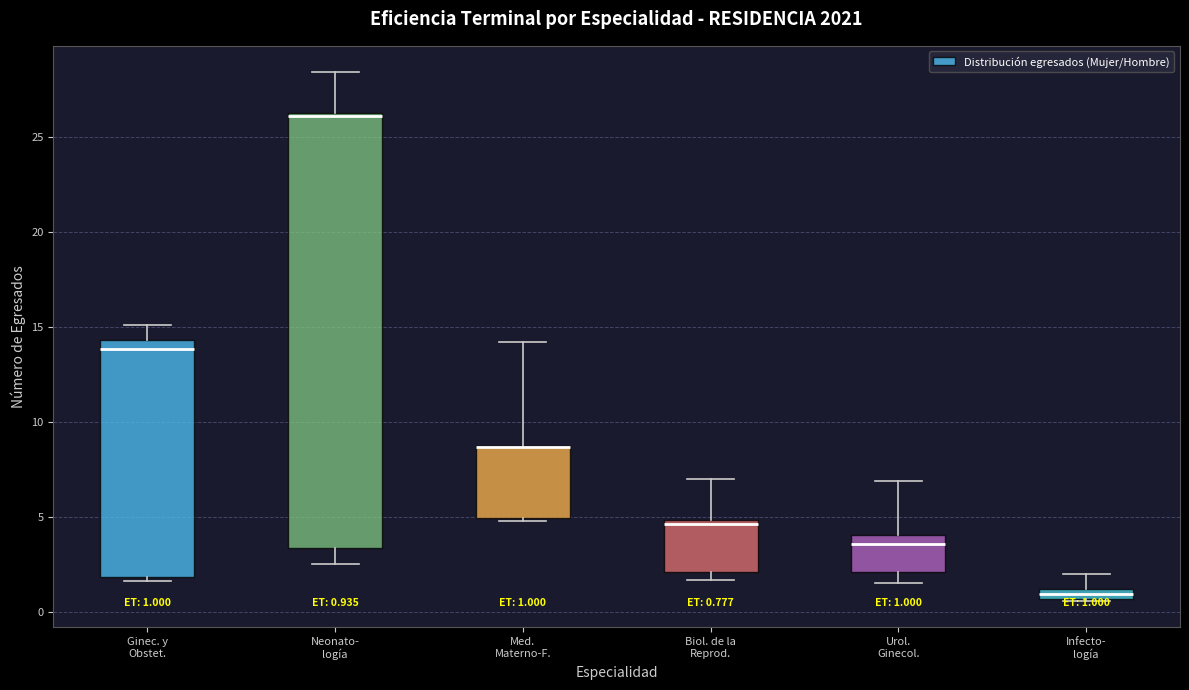

Which box is the tallest, from its lower edge to its upper edge?

Neonato- logía